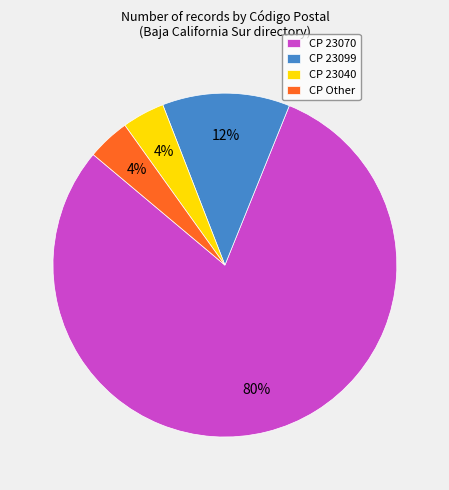

To the nearest percent, what is the average slice percentage?

25%